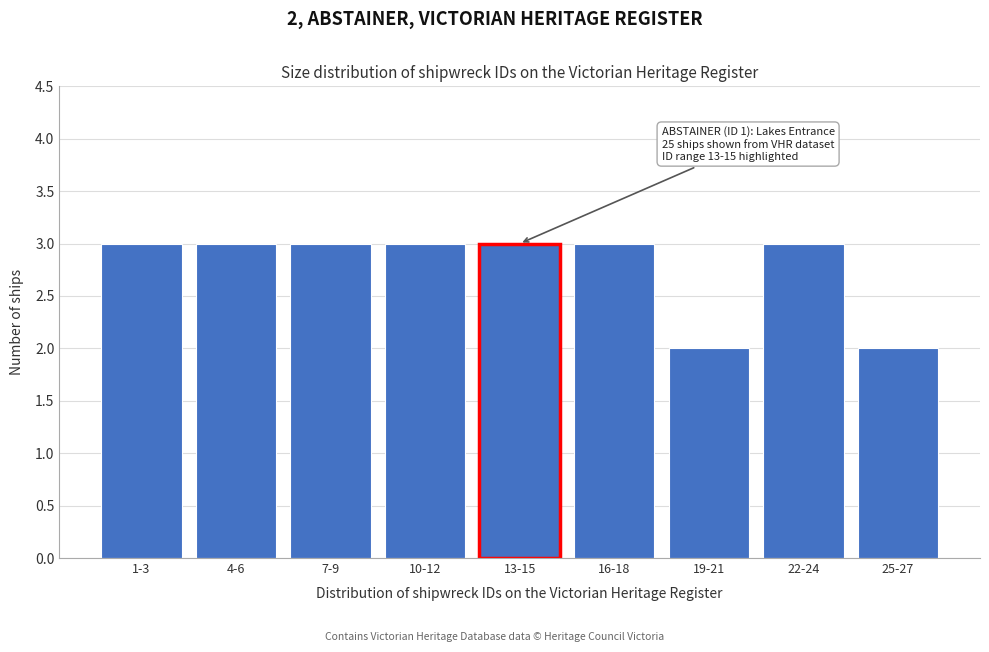

Reading left to right, list all the values displayed in this chart.

3	3	3	3	3	3	2	3	2